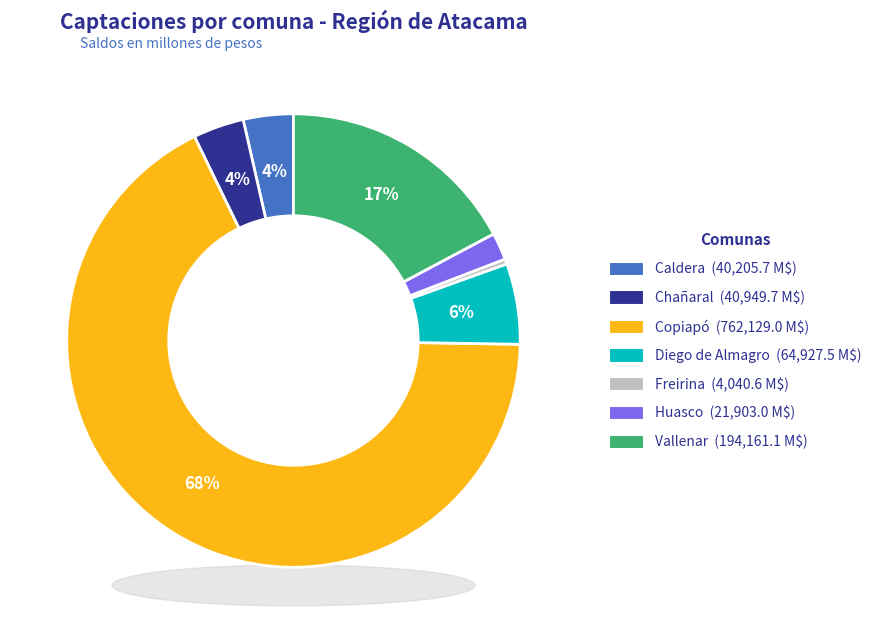

What is the total percentage of Vallenar and Caldera?

20.8%